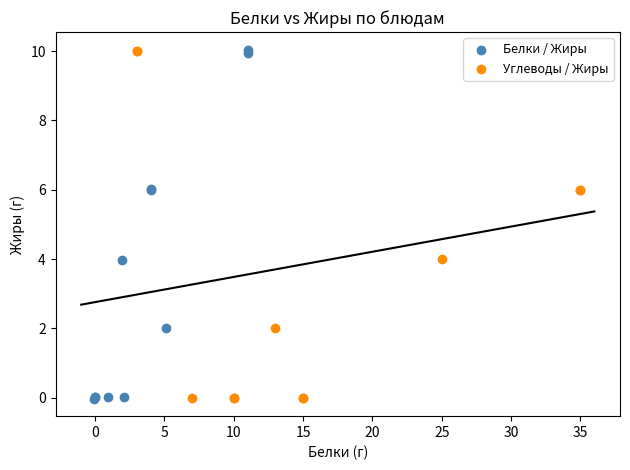

What are all the series names shown in the legend?

Белки / Жиры, Углеводы / Жиры